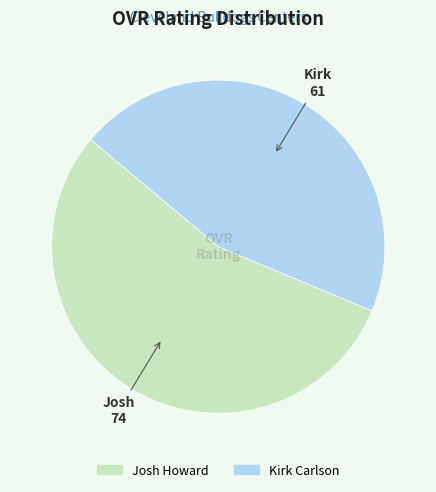

What is the smallest slice in the pie chart?

Kirk Carlson